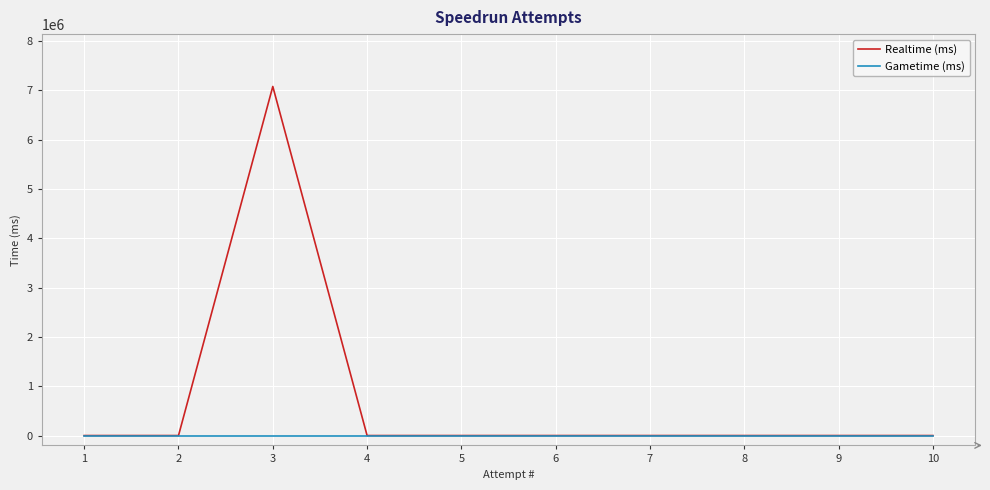

Reading right to left, transcribe all the data shown in this chart.

Realtime (ms): 0	0	0	0	0	0	0	7080996	0	0
Gametime (ms): 0	0	0	0	0	0	0	0	0	0